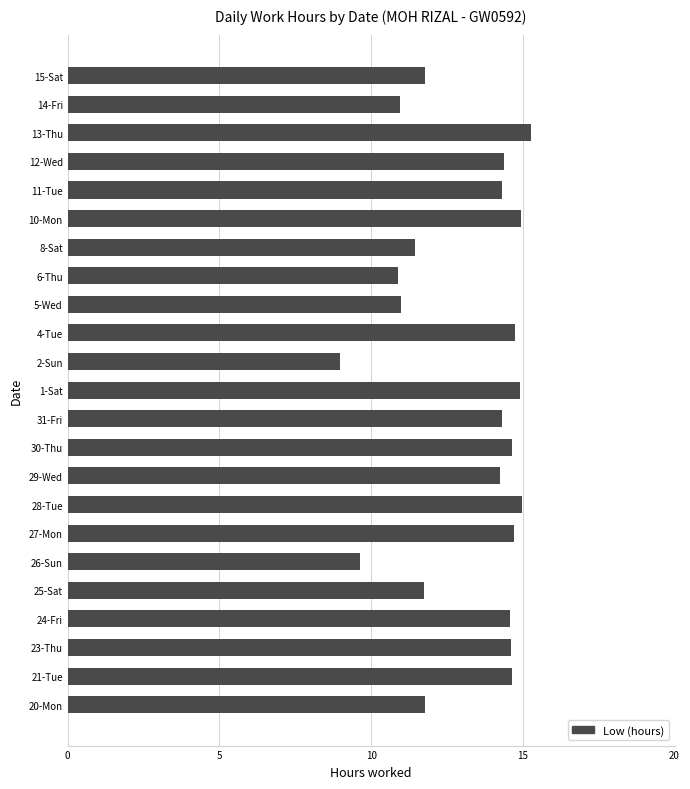

Is it true that the value at 25-Sat is 17.3?

False